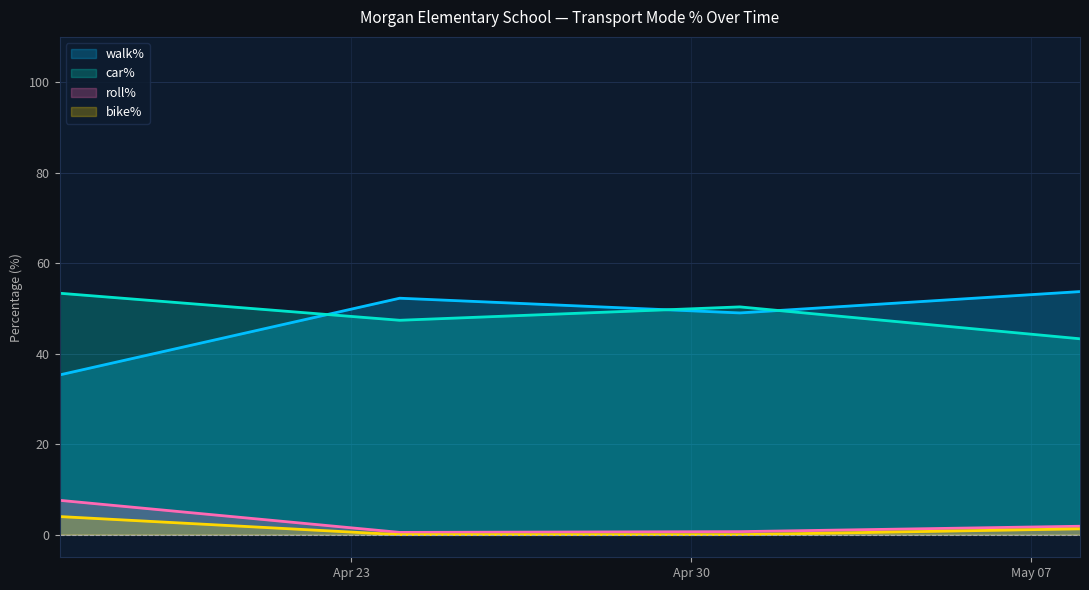

True or false: roll% and car% cross at least once.

False